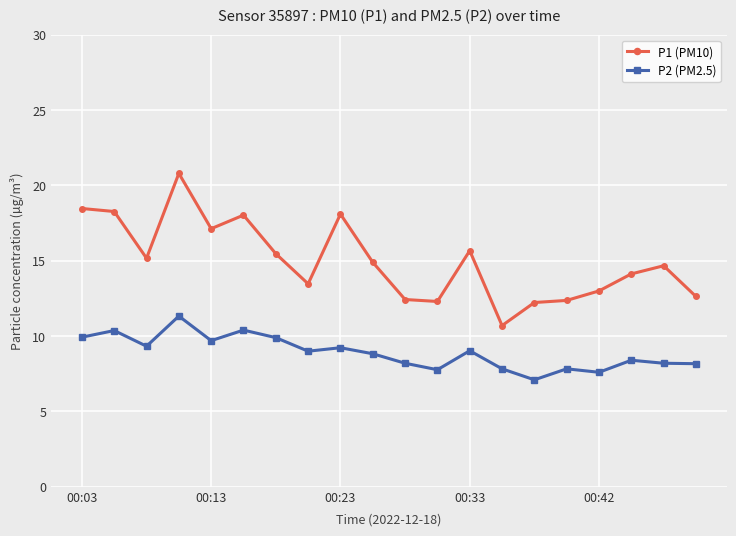

True or false: P1 (PM10) has more than 0 points higher than both neighbors.

True